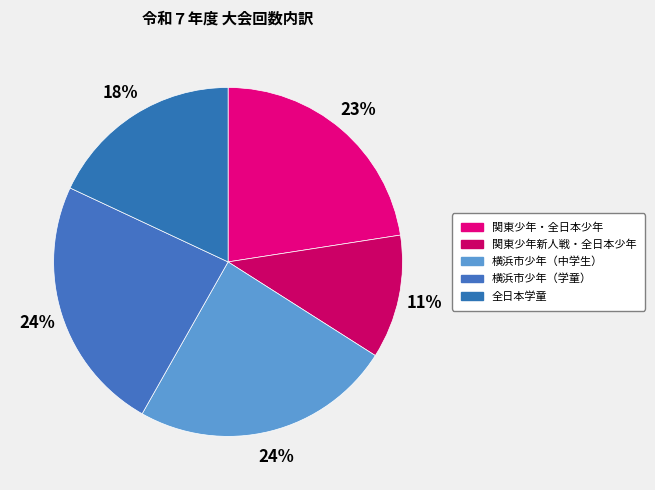

To the nearest percent, what portion does 関東少年新人戦・全日本少年 represent?

11%